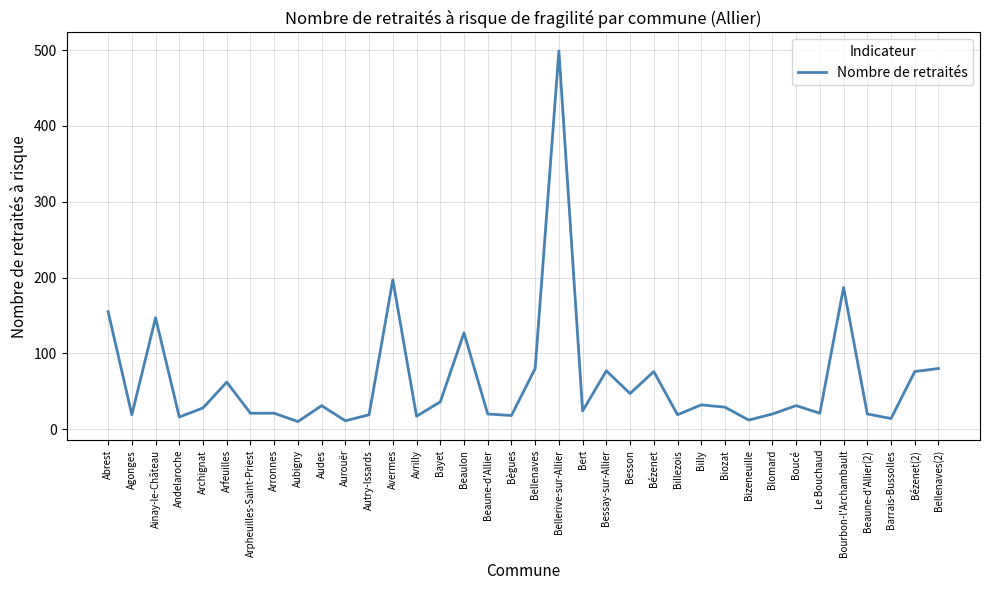

What is the maximum value shown in the chart?

499